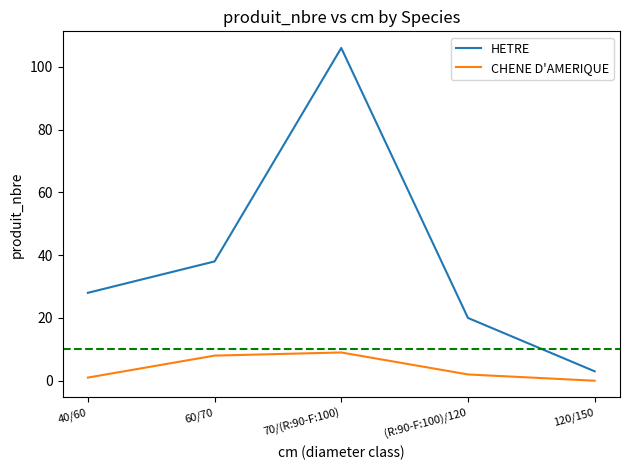

Does the chart display data point markers on the line(s)?

No